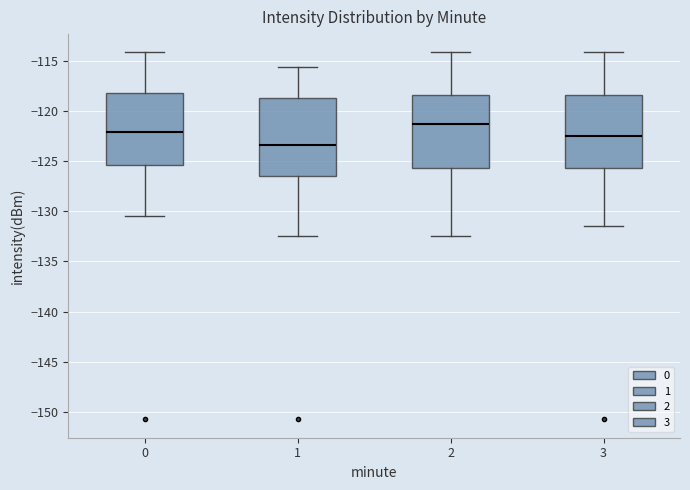

Reading left to right, transcribe this box plot: for each box, give where its median line is, the range the box spans, and where its two whiskers end, as read against the y-axis. The values are not printed on the chart, so give them approximately, as read against the axis.

0: median -122.0, box -125.5 to -118.0, whiskers -130.5 to -114.0
1: median -123.5, box -126.5 to -119.0, whiskers -132.5 to -115.5
2: median -121.5, box -125.5 to -118.5, whiskers -132.5 to -114.0
3: median -122.5, box -125.5 to -118.5, whiskers -131.5 to -114.0